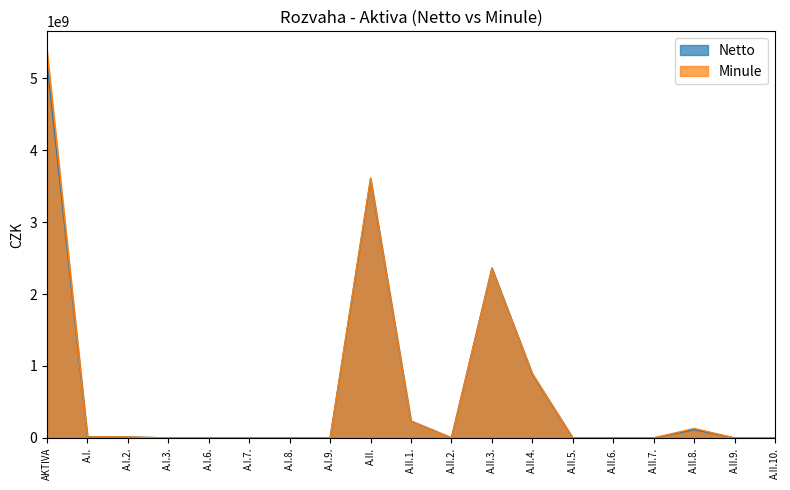

Reading left to right, list all the values displayed in this chart.

Netto: AKTIVA=5224248013.8	A.I.=13351842.0	A.I.2.=12380068.0	A.I.3.=0.0	A.I.6.=5831.0	A.I.7.=965943.0	A.I.8.=0.0	A.I.9.=0.0	A.II.=3597810135.1	A.II.1.=234428605.0	A.II.2.=1066838.0	A.II.3.=2361781791.0	A.II.4.=885330041.0	A.II.5.=0.0	A.II.6.=0.0	A.II.7.=12810.0	A.II.8.=115190050.1	A.II.9.=0.0	A.II.10.=0.0
Minule: AKTIVA=5382688750.5	A.I.=13947712.0	A.I.2.=12975938.0	A.I.3.=0.0	A.I.6.=5831.0	A.I.7.=965943.0	A.I.8.=0.0	A.I.9.=0.0	A.II.=3613220992.5	A.II.1.=234428605.0	A.II.2.=1066838.0	A.II.3.=2352591872.0	A.II.4.=893798882.0	A.II.5.=0.0	A.II.6.=0.0	A.II.7.=12810.0	A.II.8.=131321985.5	A.II.9.=0.0	A.II.10.=0.0